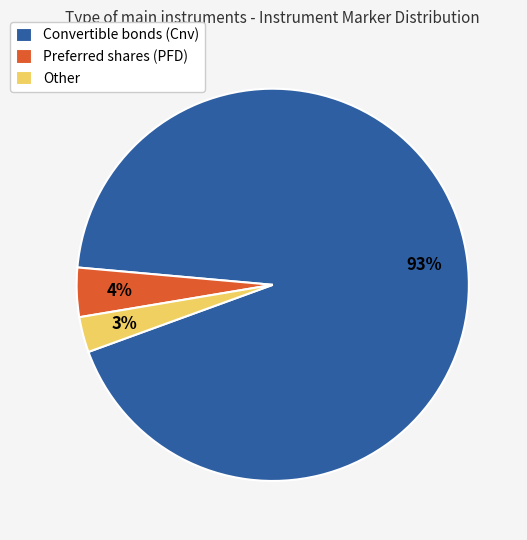

Which slice is the smallest?

Other